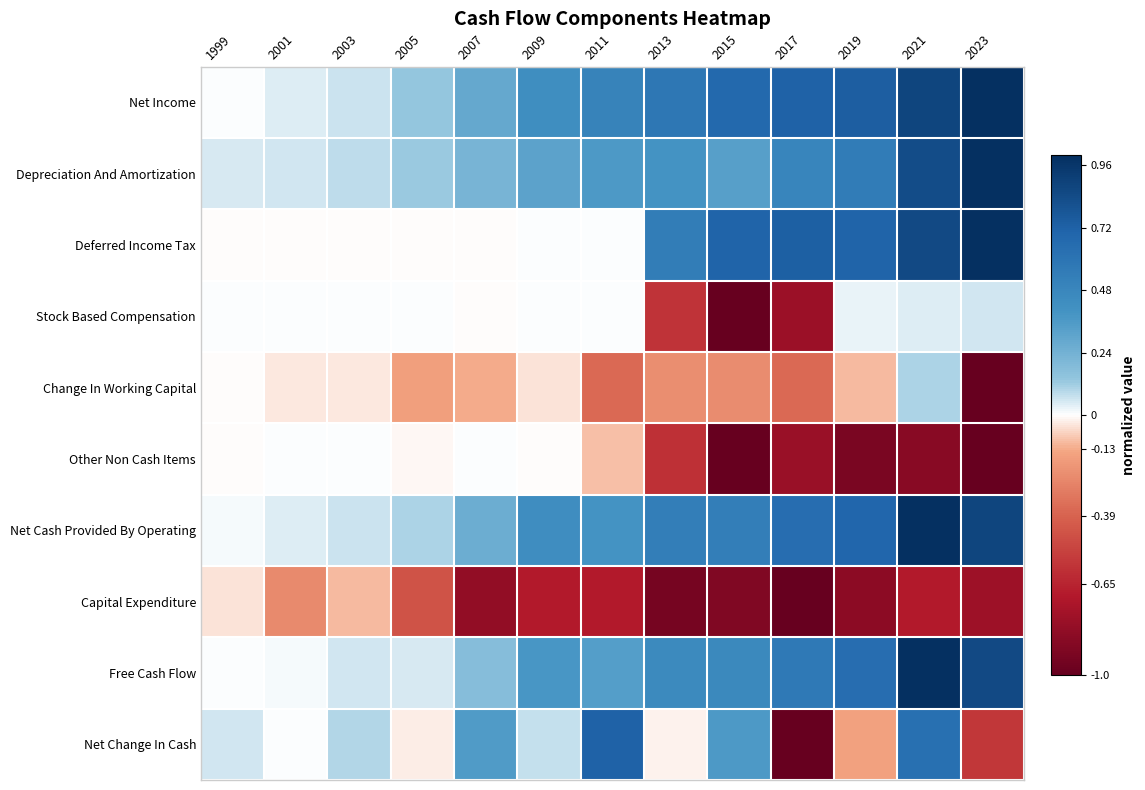

Which series has the widest spread of values?

Net Change In Cash